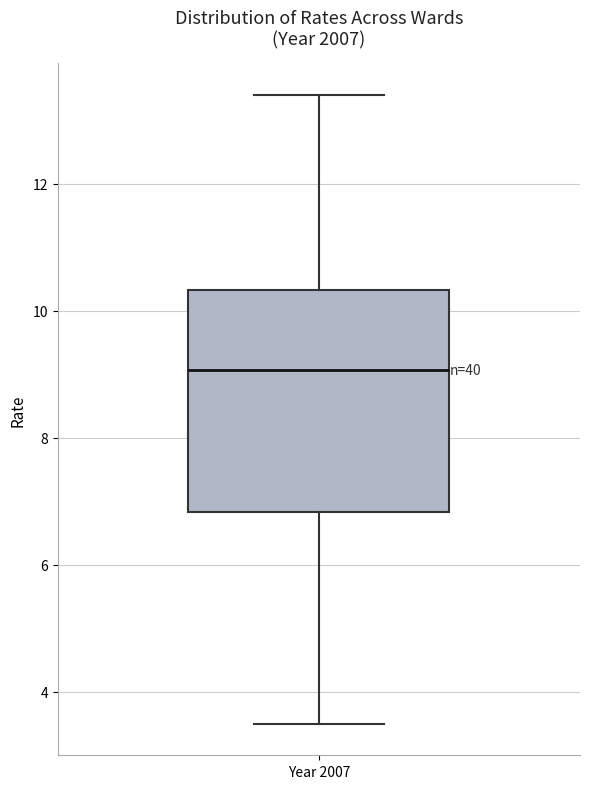

Where does the lower whisker of the box for Year 2007 end on the y-axis? The values are not printed on the chart, so give them approximately, as read against the axis.

3.4